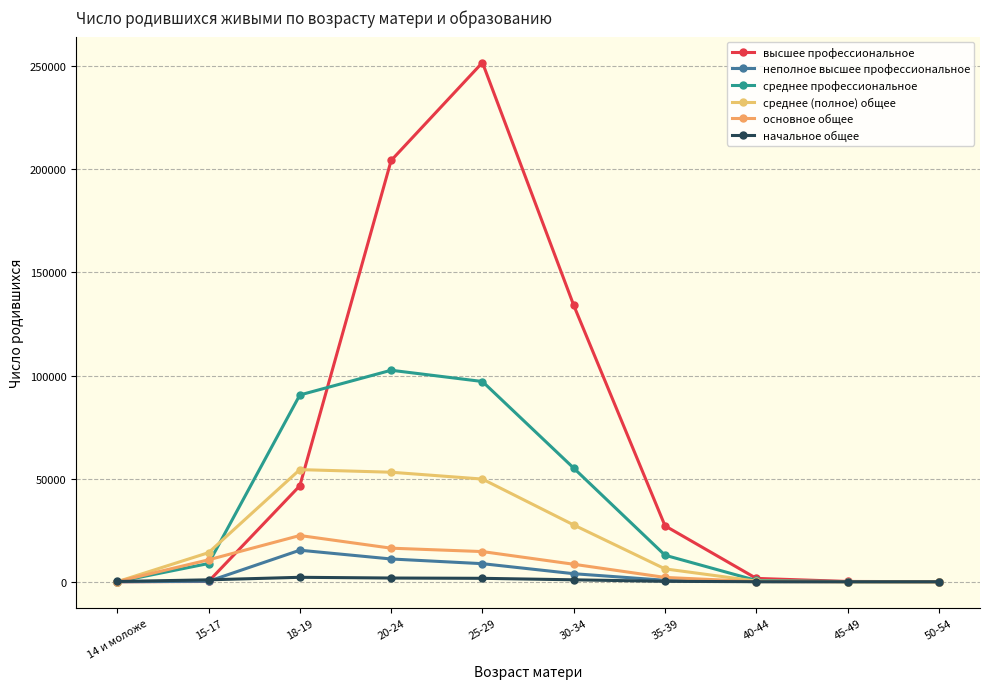

How many categories are shown in the chart?

10